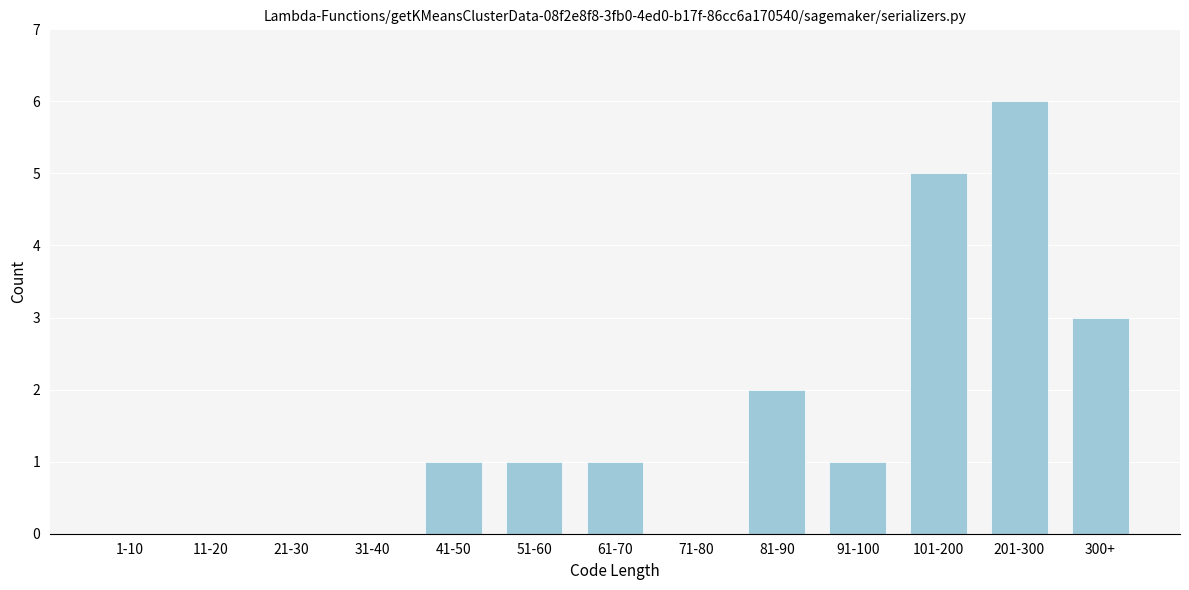

Reading left to right, transcribe all the data shown in this chart.

1-10=0	11-20=0	21-30=0	31-40=0	41-50=1	51-60=1	61-70=1	71-80=0	81-90=2	91-100=1	101-200=5	201-300=6	300+=3